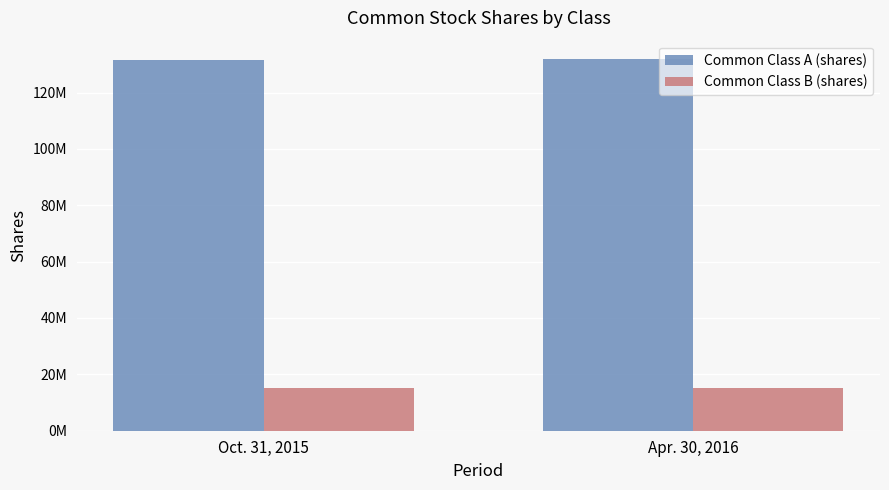

Read the Common Class A (shares) value at Apr. 30, 2016.

131802260